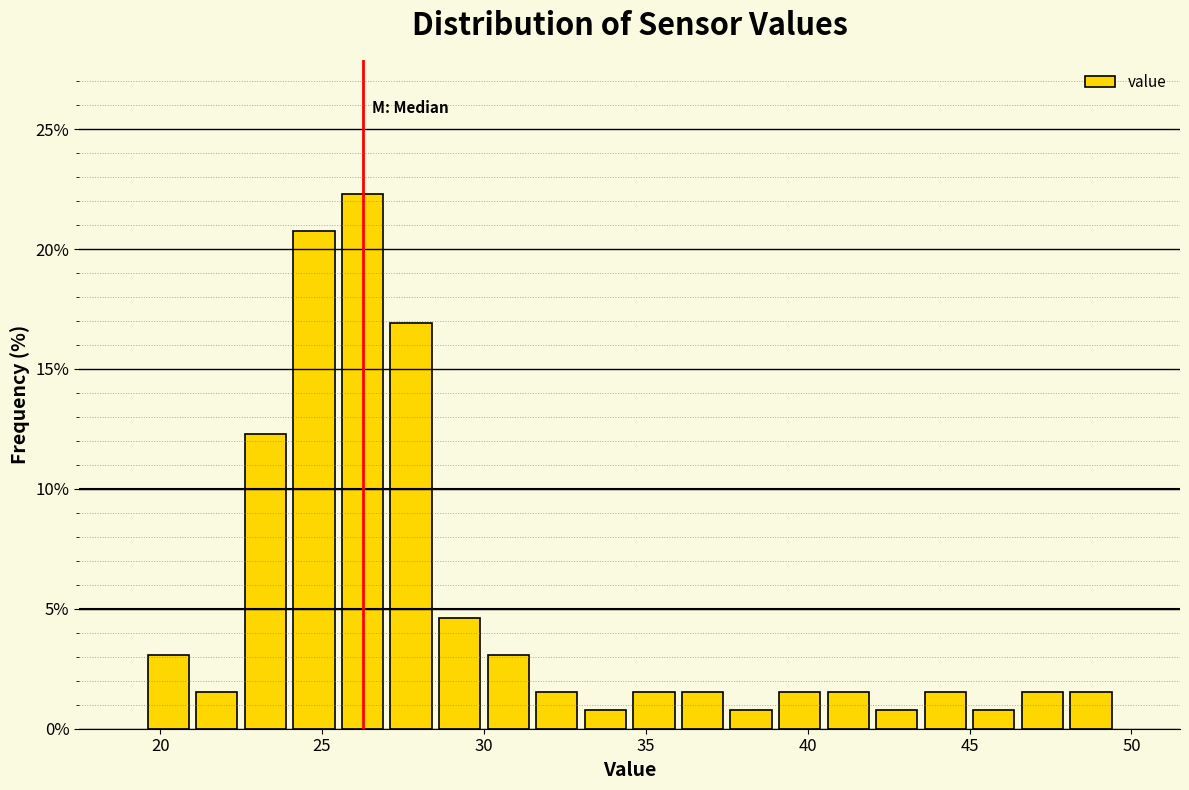

Around what value on the x-axis is the tallest bar? Give the approximate position of its centre, as read against the axis.

26.5